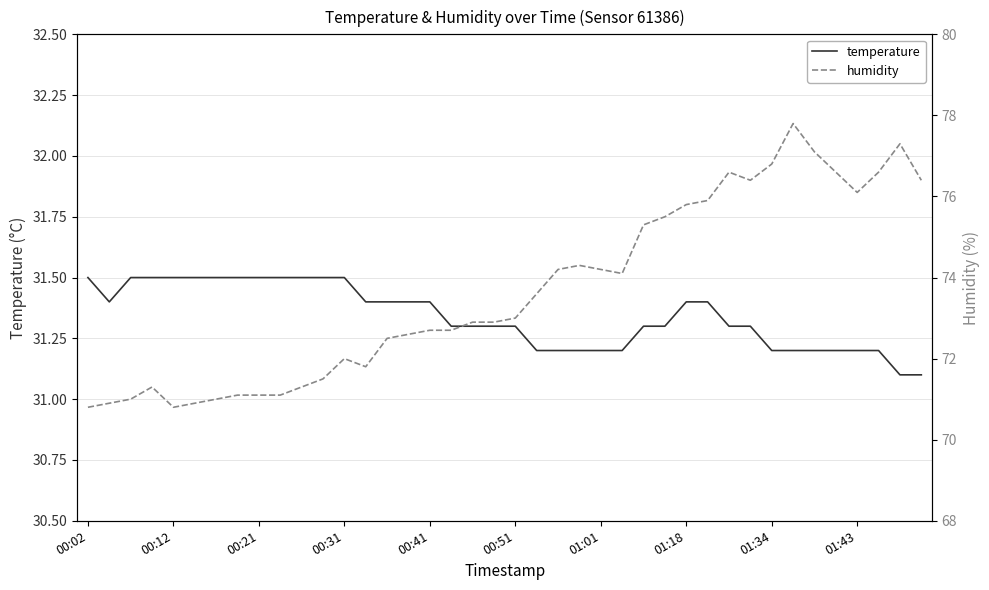

Rank the series by their maximum value, from lowest to highest.

temperature, humidity